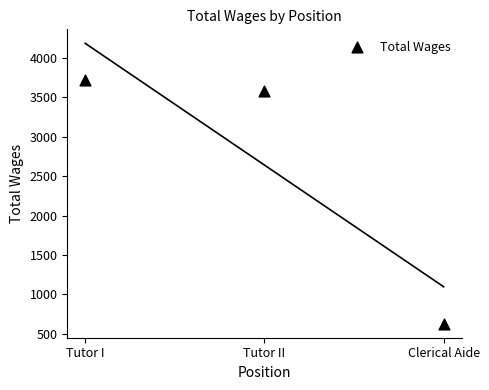

What Y value in the scatter plot is closest to 2171?

3580